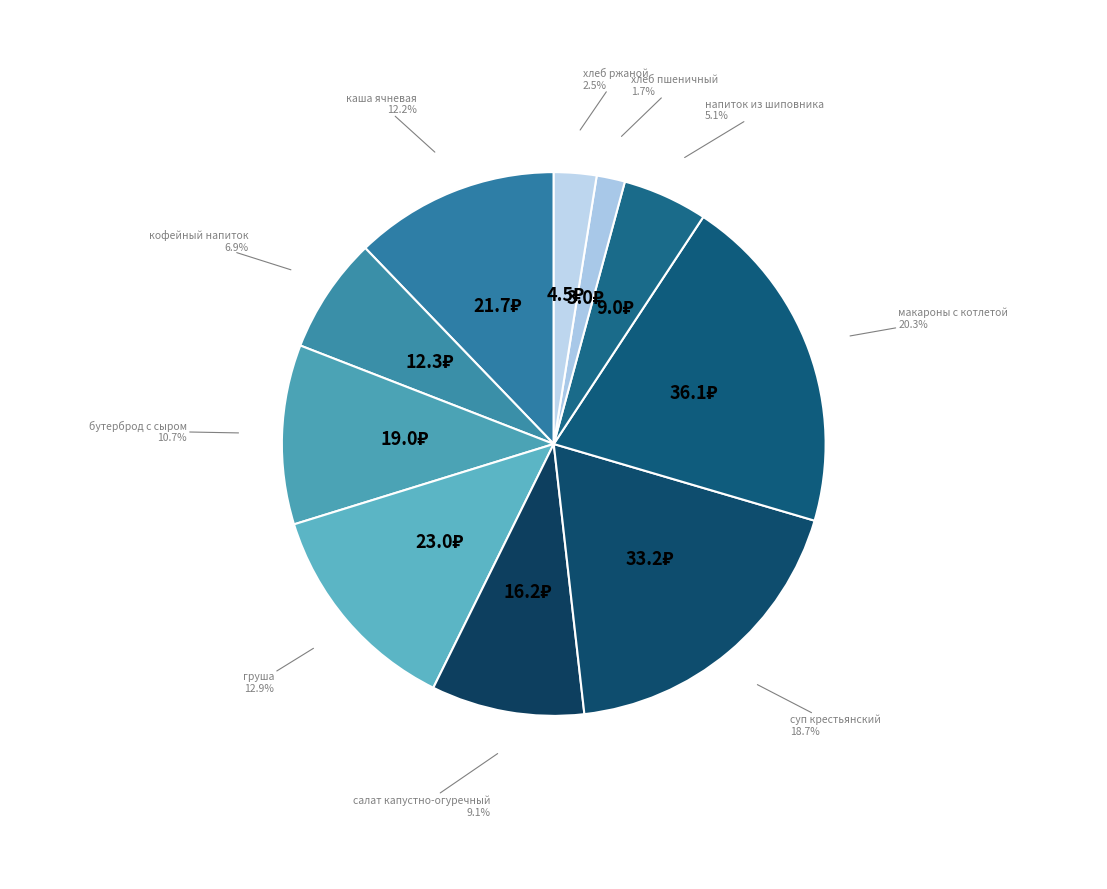

To the nearest percent, what is the combined percentage of бутерброд с сыром and напиток из шиповника?

16%